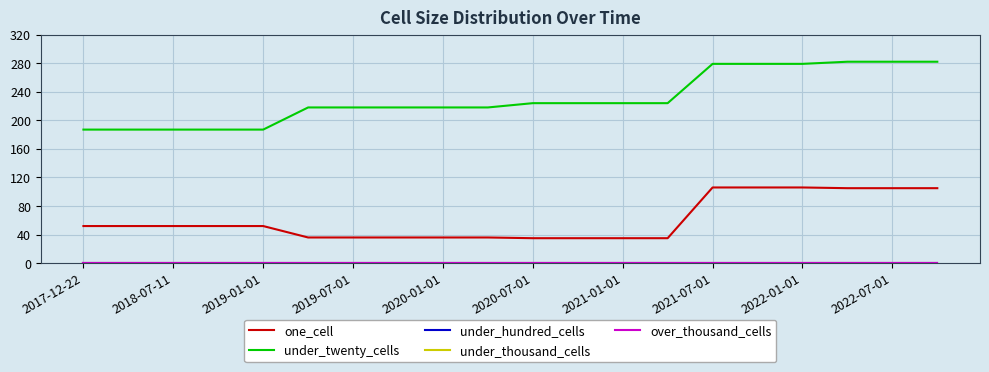

Does the chart have visible grid lines?

Yes